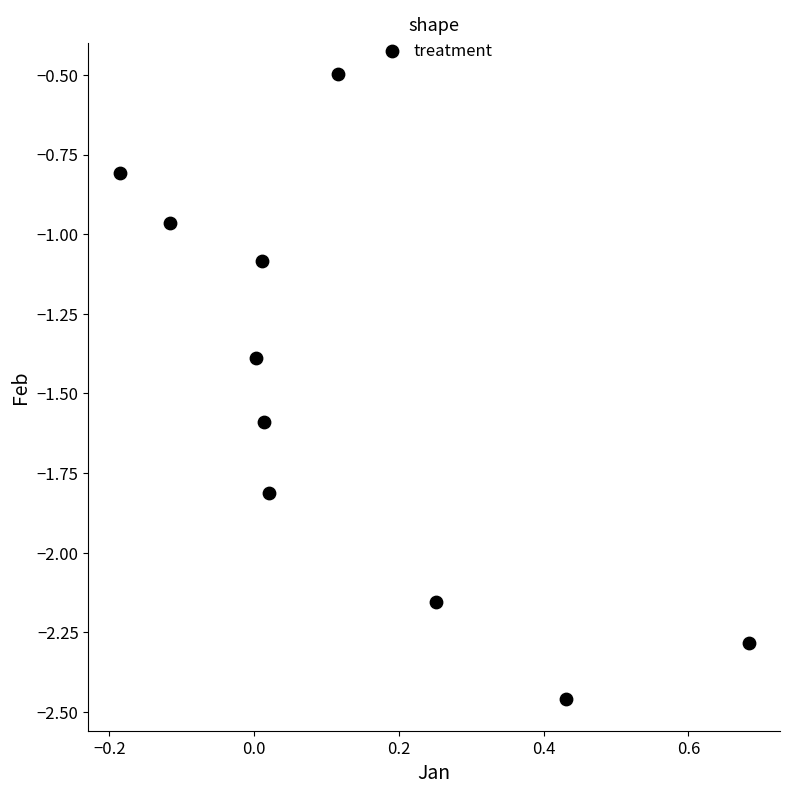

What is the range of X values (max minus min)?

0.9